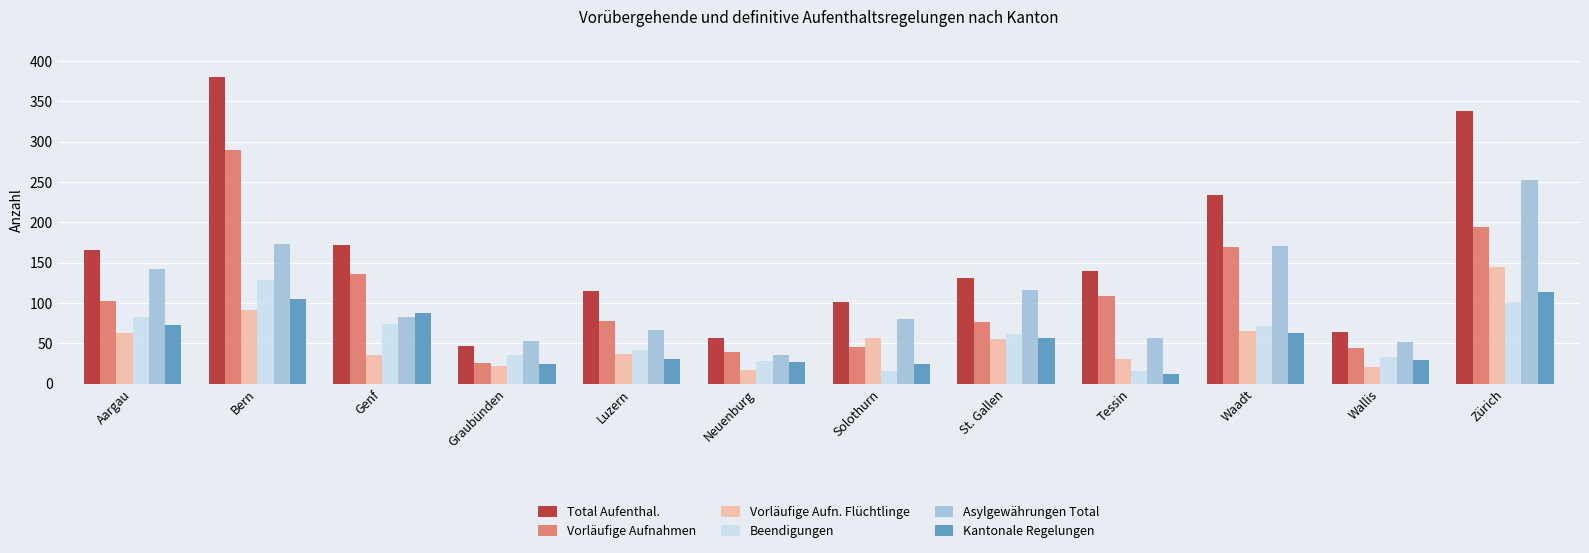

What are all the series names shown in the legend?

Total Aufenthal., Vorläufige Aufnahmen, Vorläufige Aufn. Flüchtlinge, Beendigungen, Asylgewährungen Total, Kantonale Regelungen